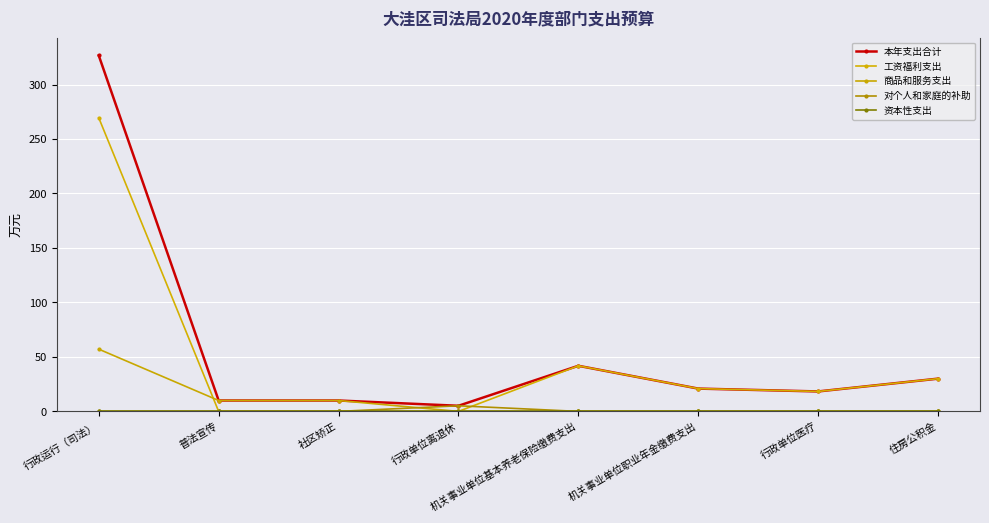

Reading left to right, extract all data points from this chart.

本年支出合计: 行政运行（司法）=326.7	普法宣传=10.0	社区矫正=10.0	行政单位离退休=5.2	机关事业单位基本养老保险缴费支出=41.9	机关事业单位职业年金缴费支出=20.9	行政单位医疗=18.3	住房公积金=30.1
工资福利支出: 行政运行（司法）=269.5	普法宣传=0.0	社区矫正=0.0	行政单位离退休=0.0	机关事业单位基本养老保险缴费支出=41.9	机关事业单位职业年金缴费支出=20.9	行政单位医疗=18.3	住房公积金=30.1
商品和服务支出: 行政运行（司法）=57.1	普法宣传=10.0	社区矫正=10.0	行政单位离退休=0.0	机关事业单位基本养老保险缴费支出=0.0	机关事业单位职业年金缴费支出=0.0	行政单位医疗=0.0	住房公积金=0.0
对个人和家庭的补助: 行政运行（司法）=0.0	普法宣传=0.0	社区矫正=0.0	行政单位离退休=5.2	机关事业单位基本养老保险缴费支出=0.0	机关事业单位职业年金缴费支出=0.0	行政单位医疗=0.0	住房公积金=0.0
资本性支出: 行政运行（司法）=0.0	普法宣传=0.0	社区矫正=0.0	行政单位离退休=0.0	机关事业单位基本养老保险缴费支出=0.0	机关事业单位职业年金缴费支出=0.0	行政单位医疗=0.0	住房公积金=0.0